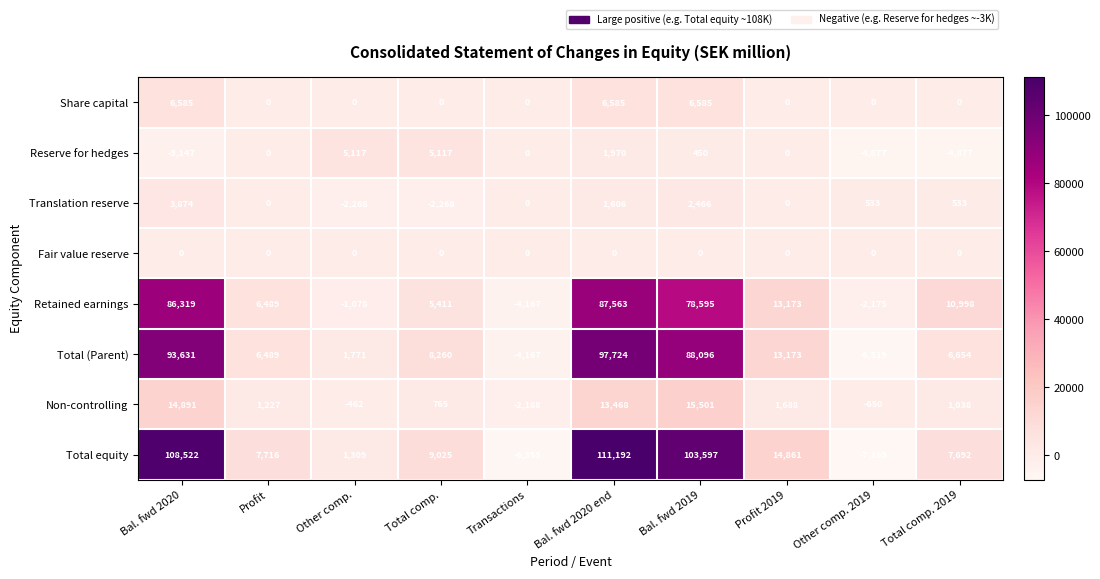

Is it true that Reserve for hedges equals -4877 at Other comp. 2019?

True